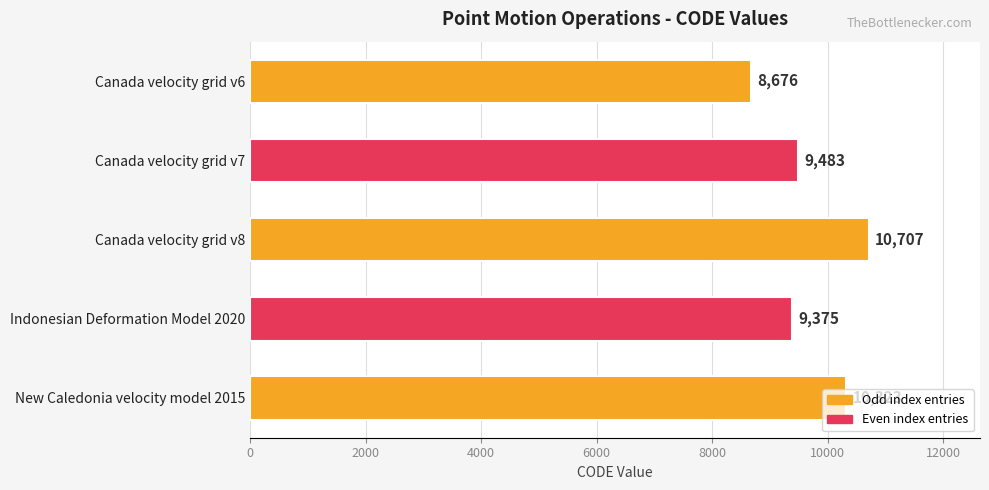

What is the label of the 1st bar from the top?

Canada velocity grid v6